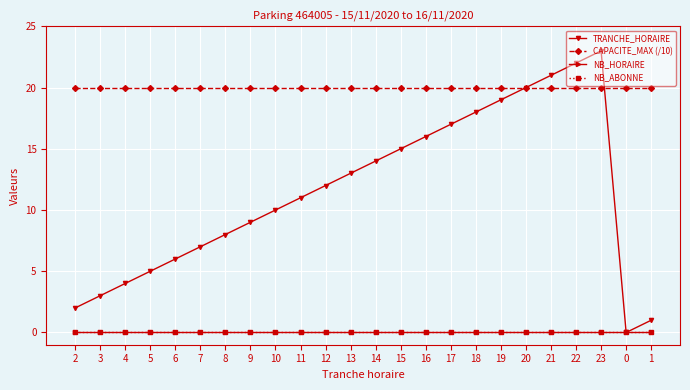

Is the value of TRANCHE_HORAIRE at 15 greater than the value of CAPACITE_MAX (/10) at 8?

No